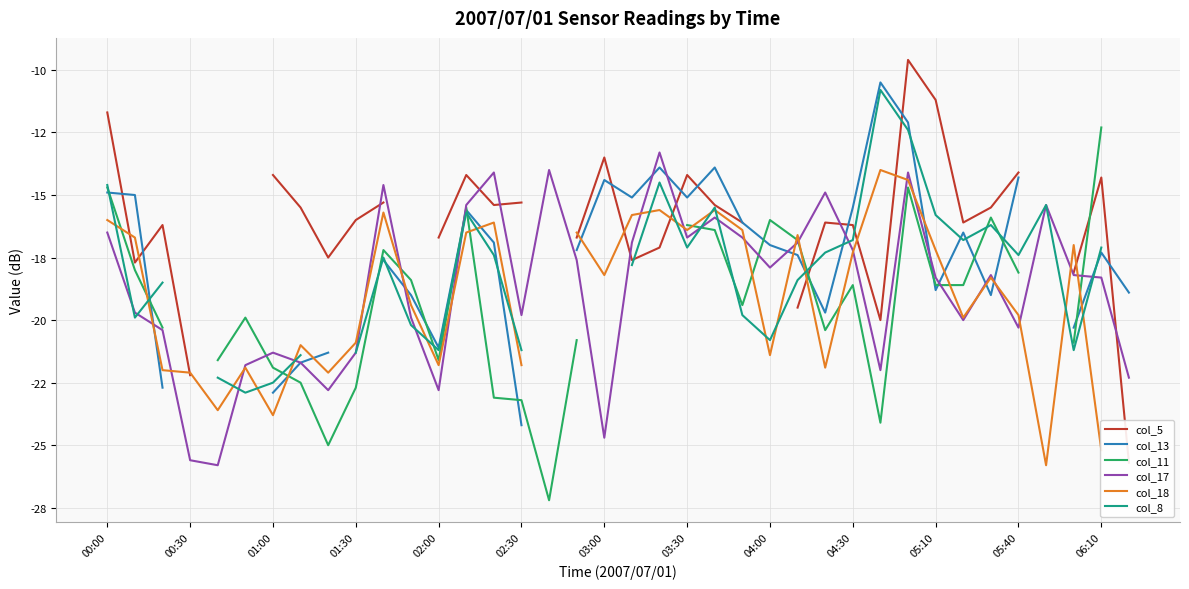

Is the value of col_17 at 05:10 greater than the value of col_8 at 22?

Yes